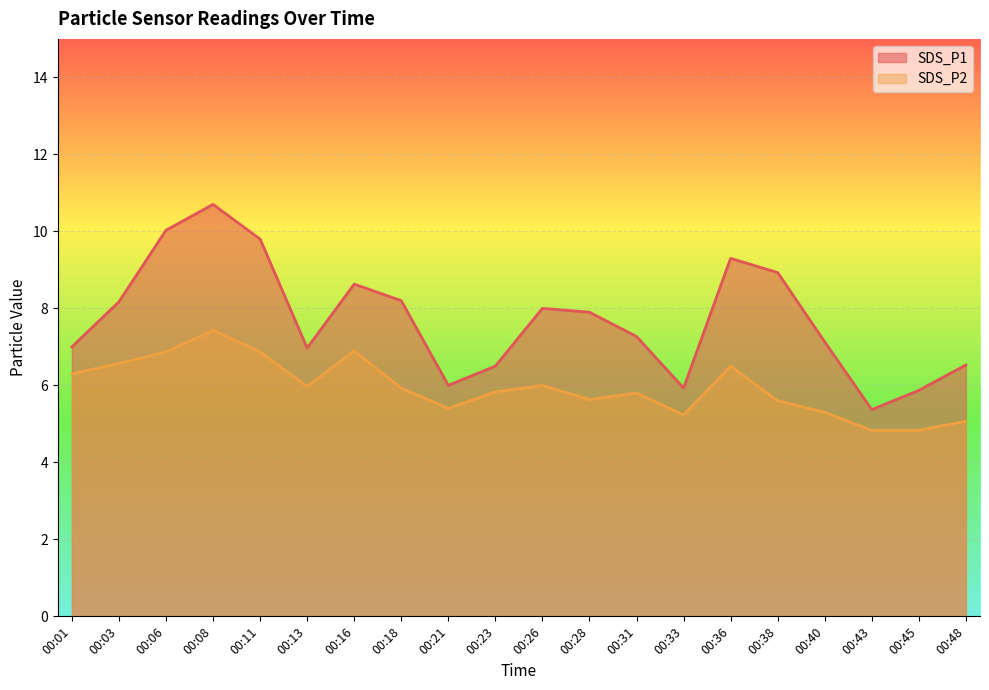

Read the SDS_P1 value at 00:08.

10.7